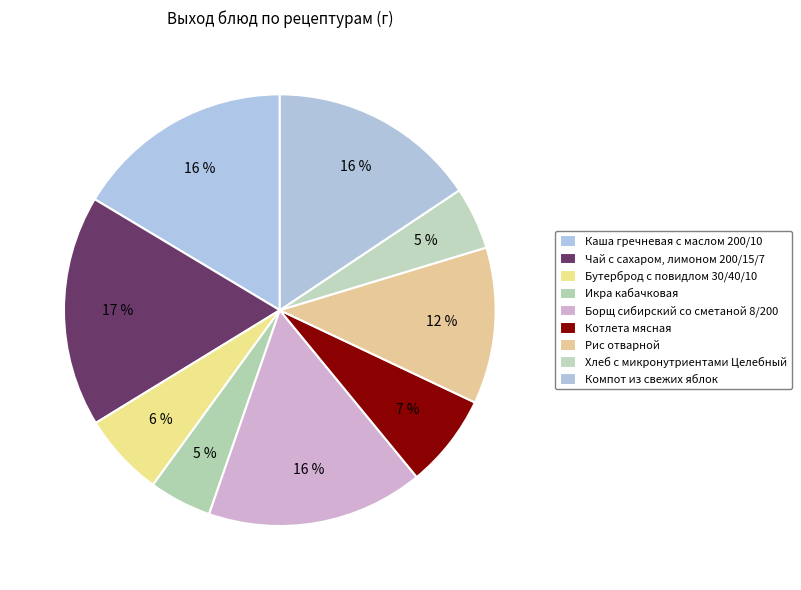

What is the ratio of the value at Хлеб с микронутриентами Целебный to the value at Каша гречневая с маслом 200/10?

0.3